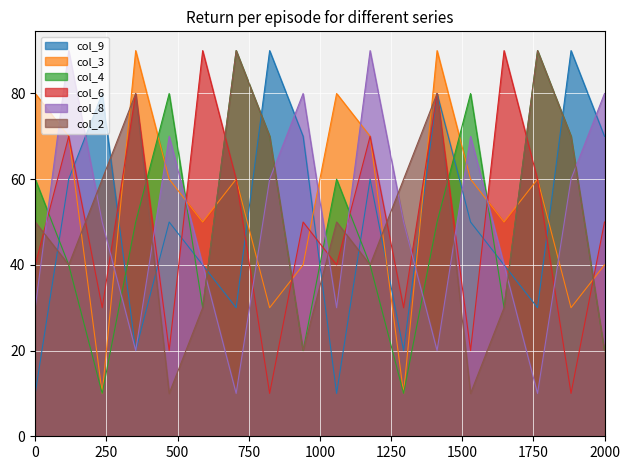

How many lines are shown in the chart?

6